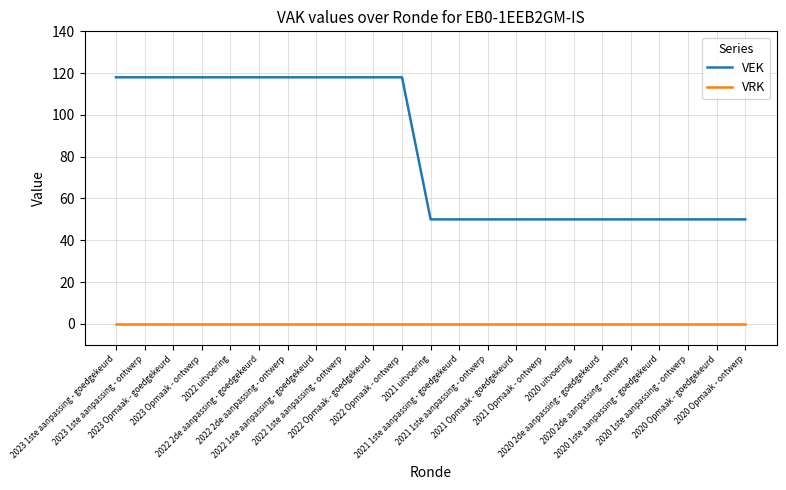

Which series has the widest spread of values?

VEK